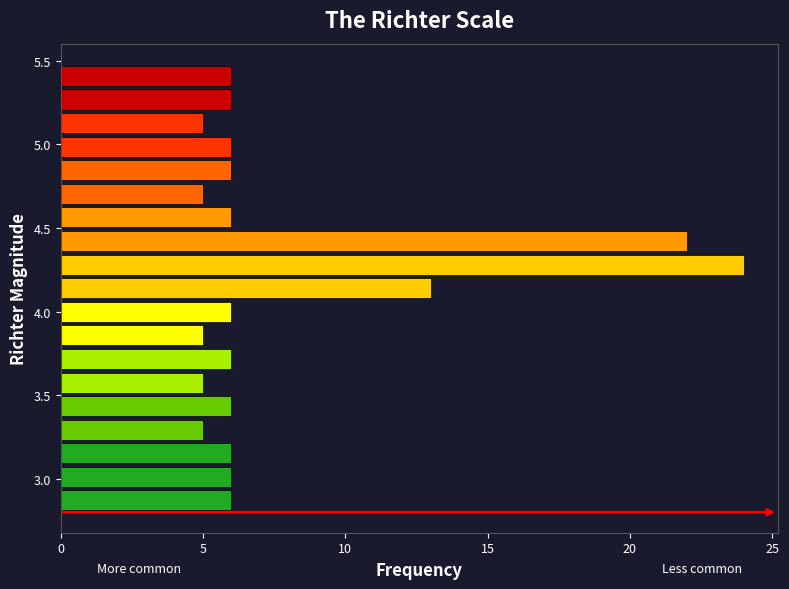

Read against the y-axis, roughly where is the centre of the longest bar?

4.30